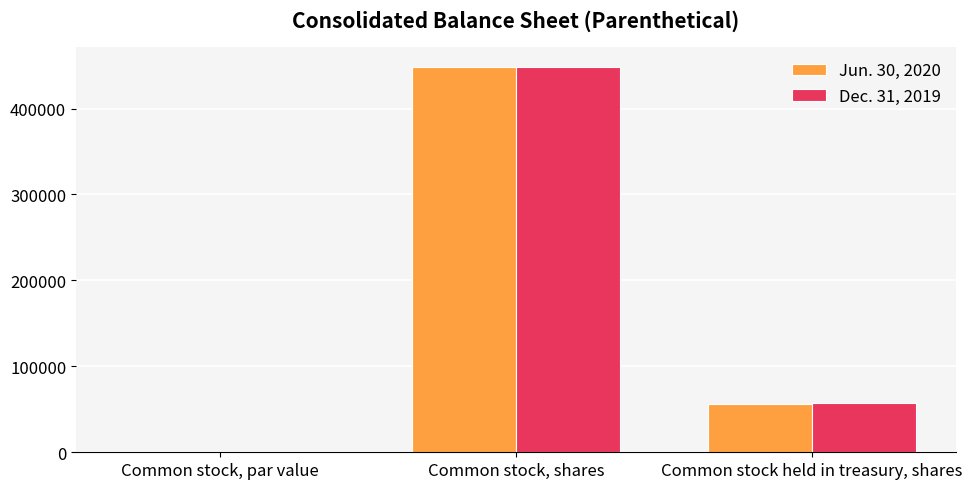

Which category has the highest value in the Dec. 31, 2019 series?

Common stock, shares